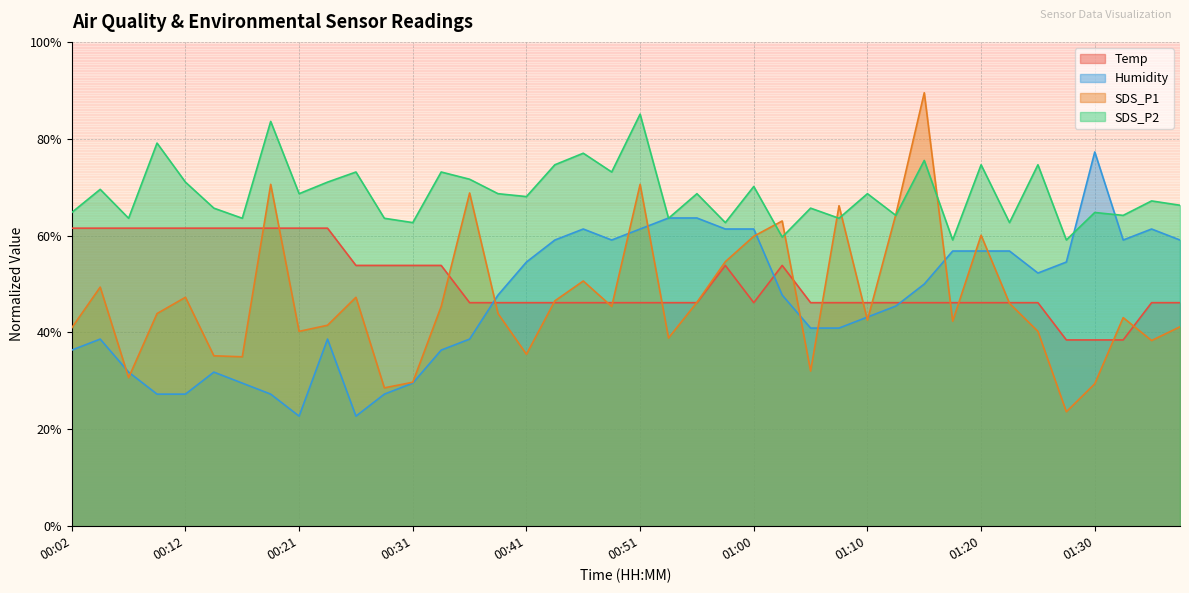

What is the label of the 22nd point from the right?

00:46